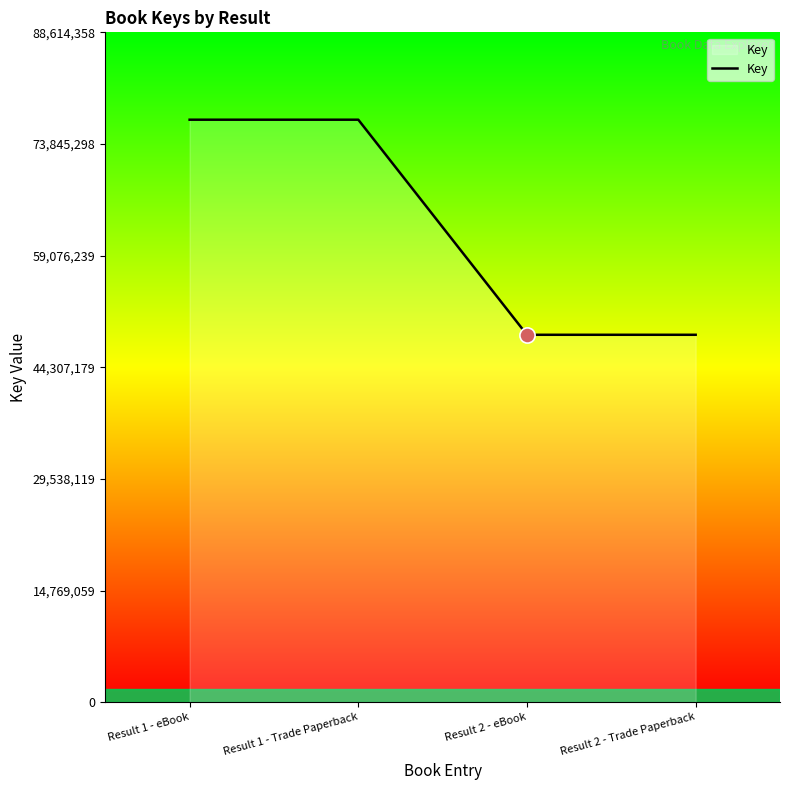

What is the ratio of the value at Result 1 - Trade Paperback to the value at Result 1 - eBook?

1.0